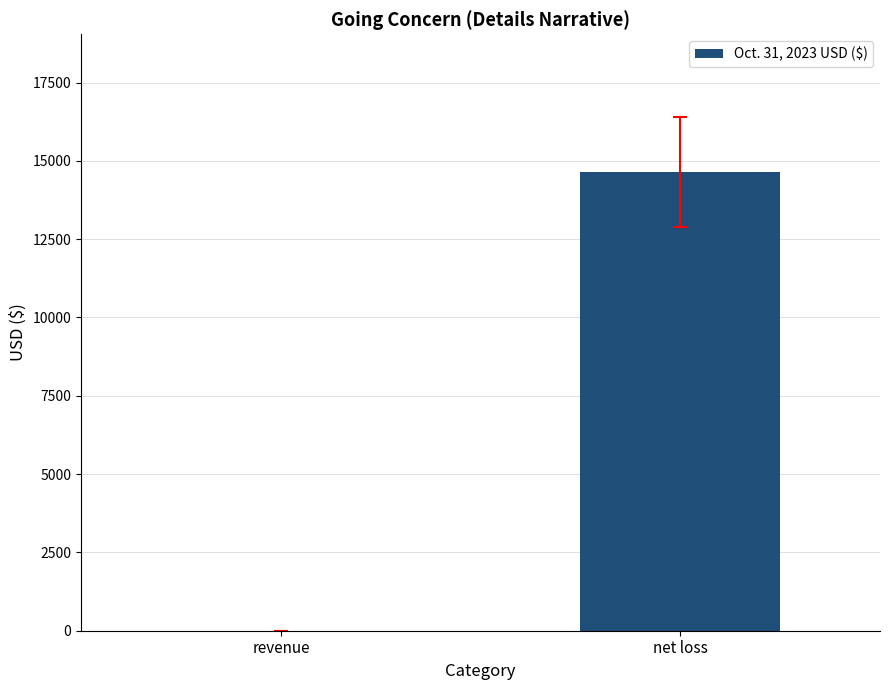

At which category does the chart reach its peak across all series?

net loss